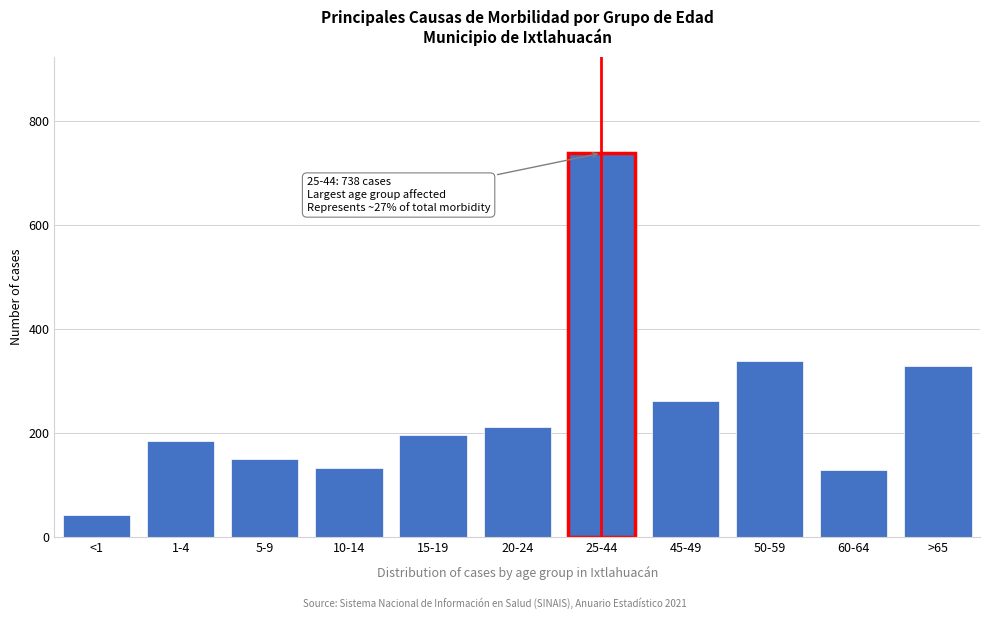

Approximately how many times larger is the value at <1 compared to 10-14?

0.3